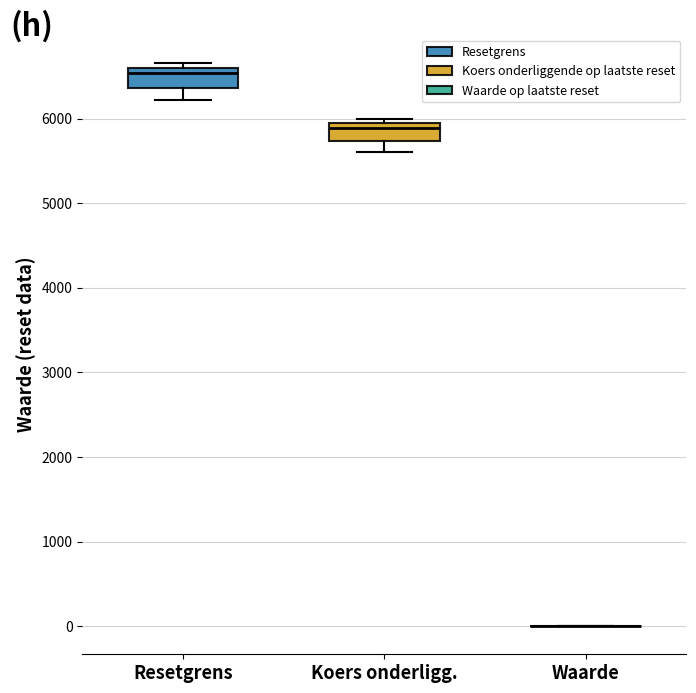

Reading left to right, read every box against the y-axis: the position of its median line, the range the box covers, and the ends of its whiskers. The values are not printed on the chart, so give them approximately, as read against the axis.

Resetgrens: median 6500, box 6400 to 6600, whiskers 6200 to 6700
Koers onderligg.: median 5900 (just below the box's upper edge), box 5700 to 5900, whiskers 5600 to 6000
Waarde: box collapsed to a line at 0, whiskers 0 to 0